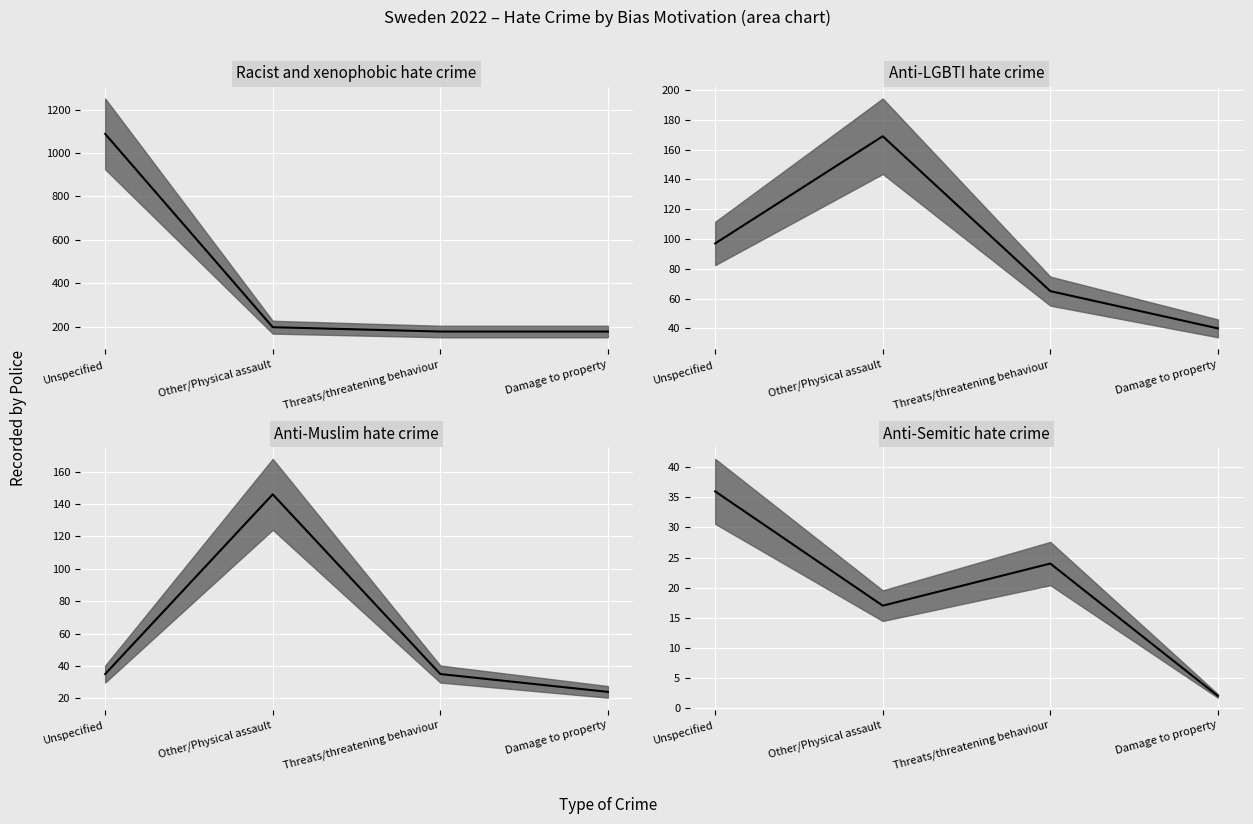

What position from the left is Other/Physical assault?

2